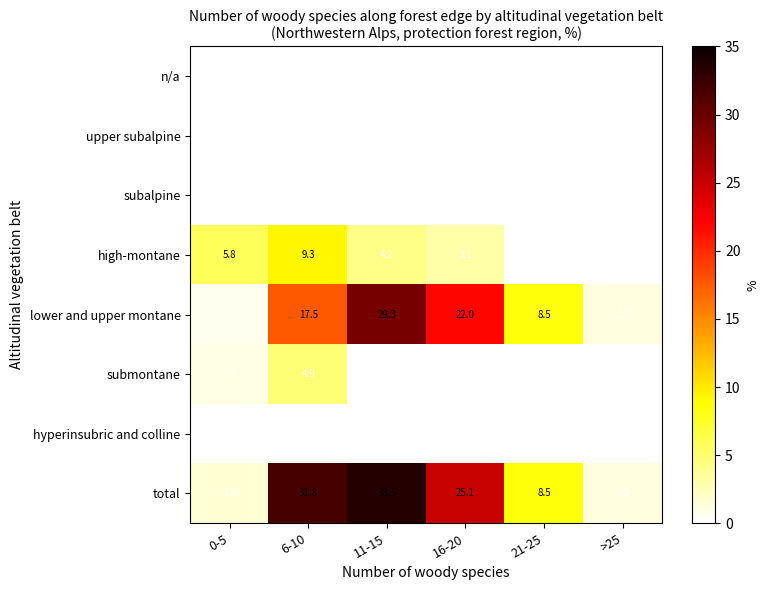

Which series has the largest total across all categories?

total